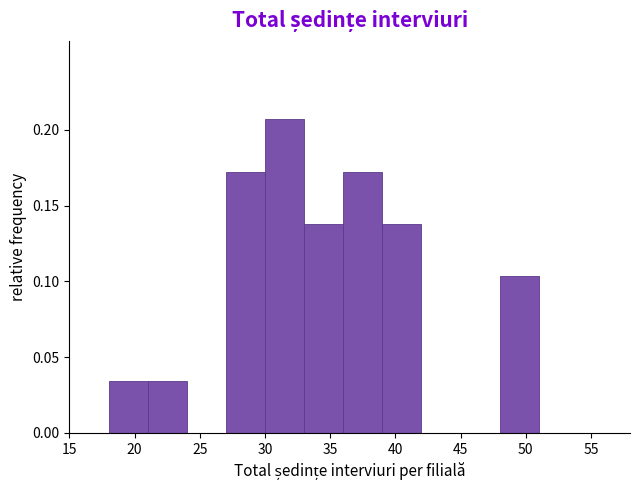

How tall is the bar that spans 21 to 24 on the x-axis? The values are not printed on the chart, so give them approximately, as read against the axis.

0.035